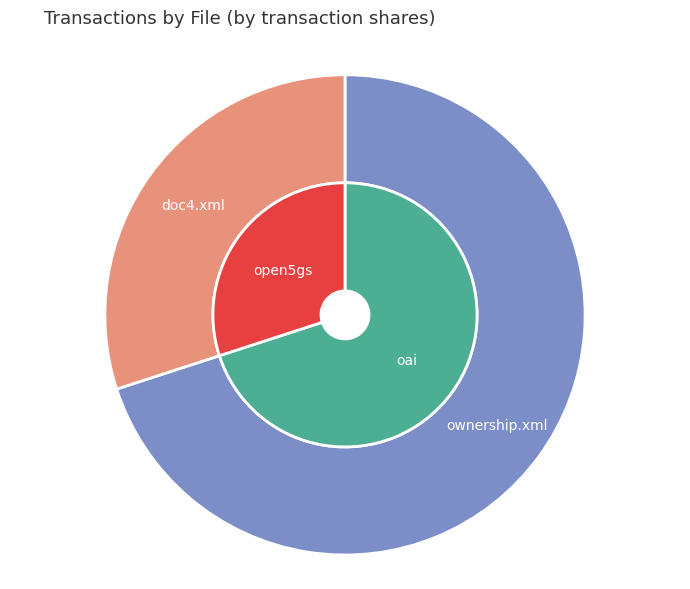

How many segments does this pie chart have?

2